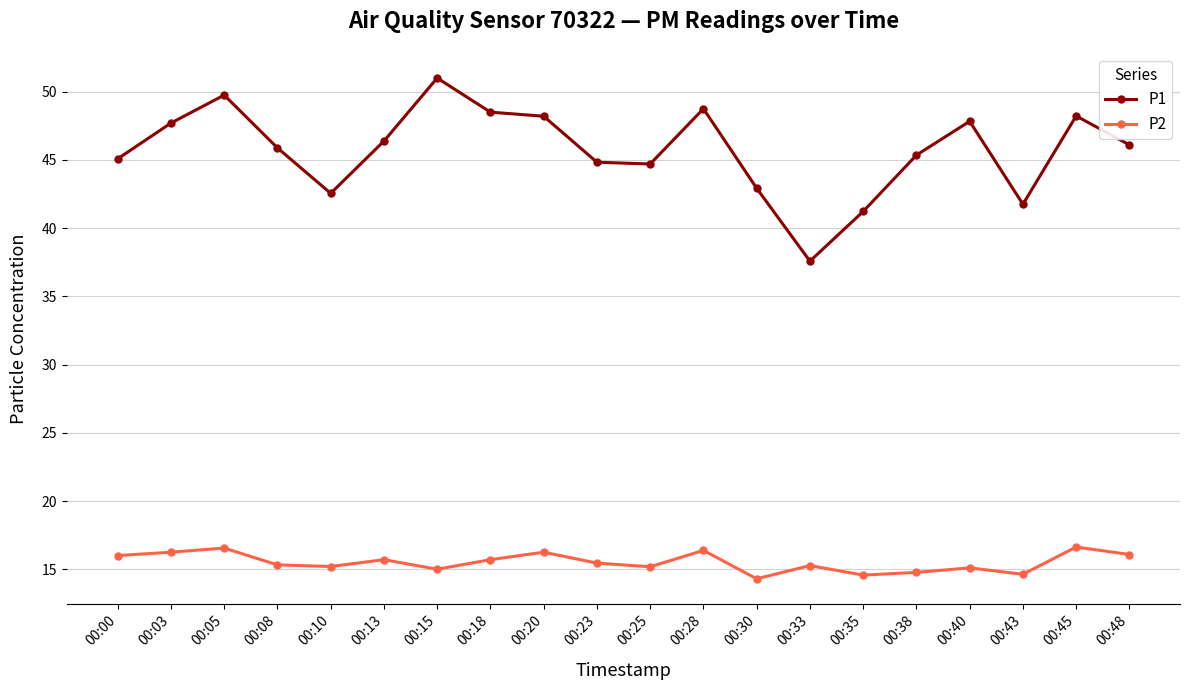

At 00:45, list the series in order from largest to smallest.

P1, P2